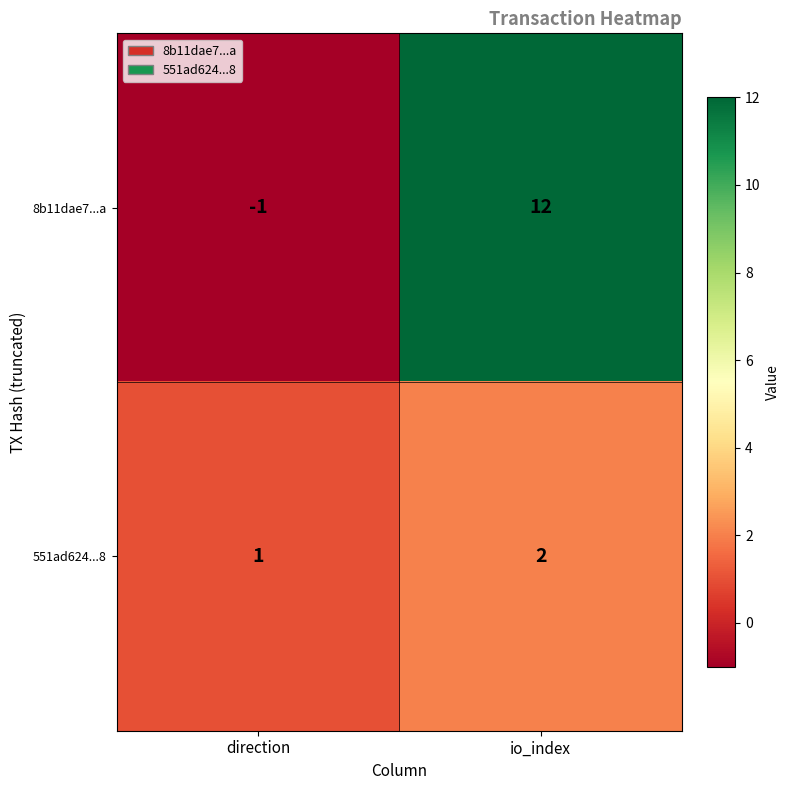

Reading left to right, list all the values displayed in this chart.

8b11dae7...a: direction=-1	io_index=12
551ad624...8: direction=1	io_index=2